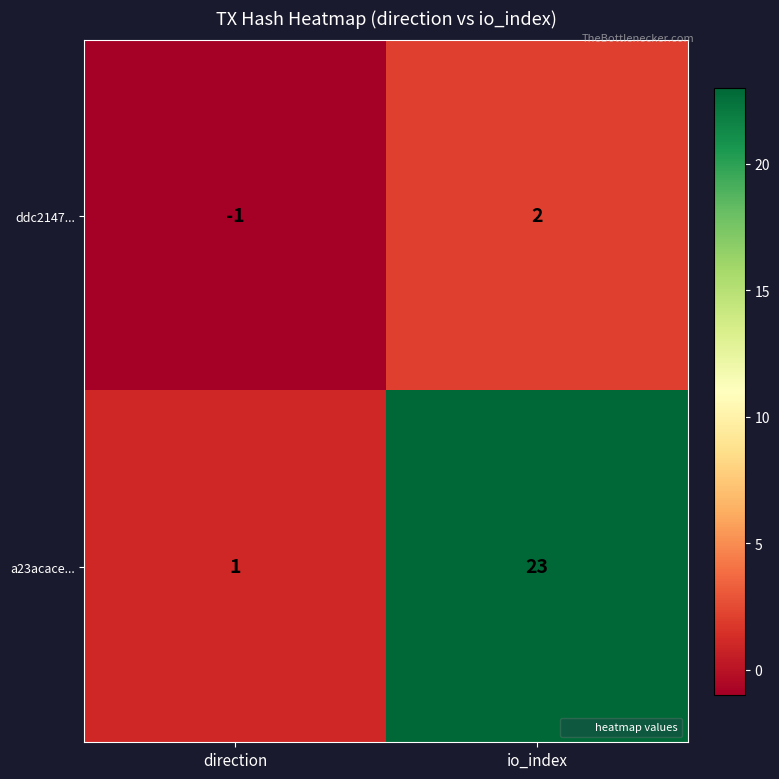

Rank the series by their average value, from highest to lowest.

a23acace..., ddc2147...